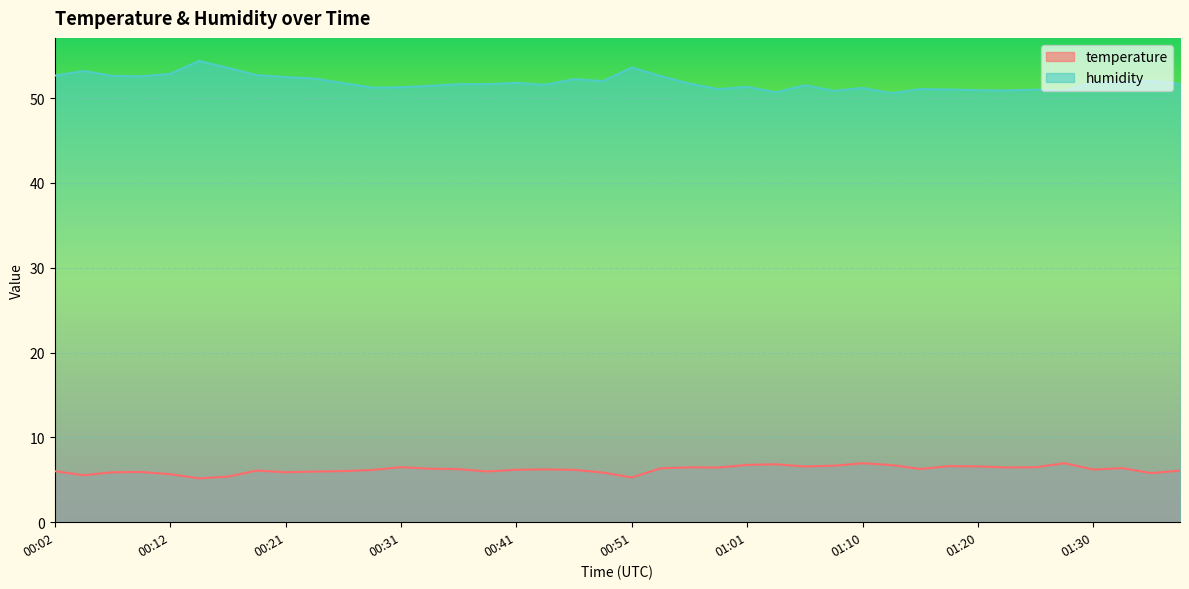

Rank the series by their average value, from lowest to highest.

temperature, humidity